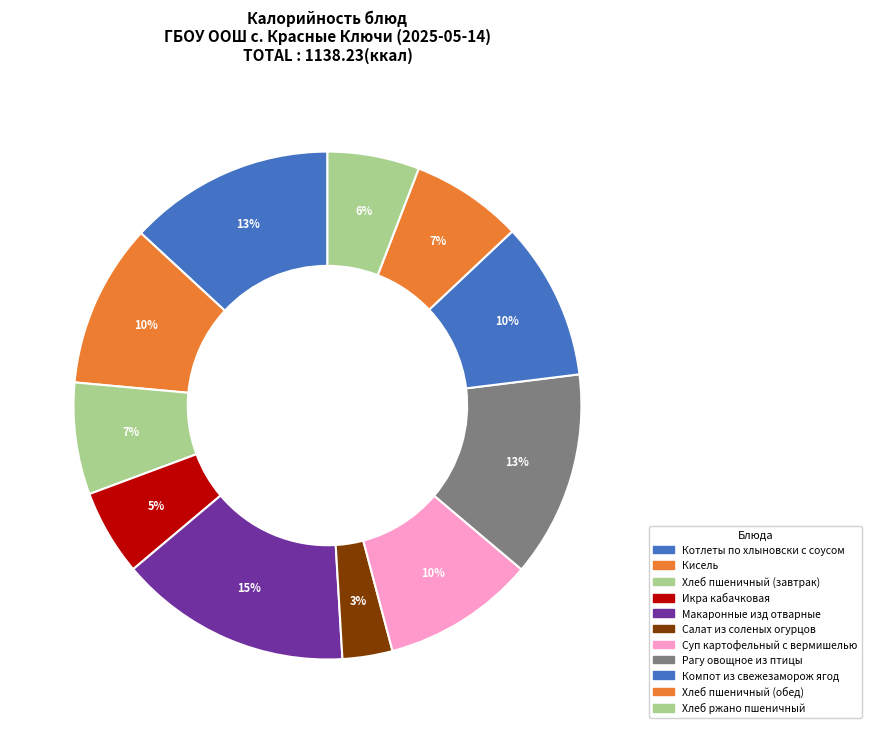

What portion of the pie excludes Хлеб пшеничный (завтрак)?

92.9%